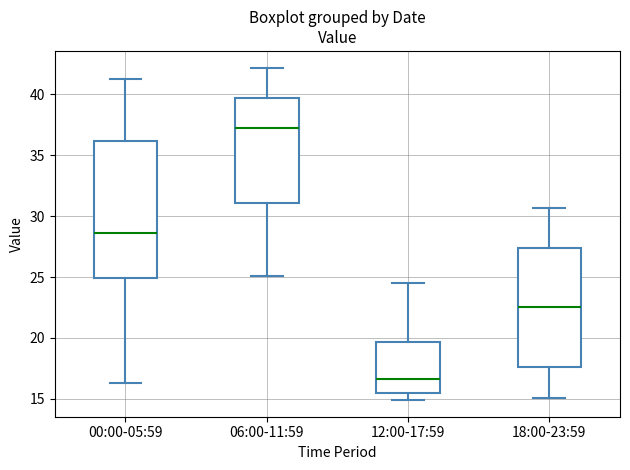

Comparing the boxes themselves (not the whiskers), which one is the tallest?

00:00-05:59